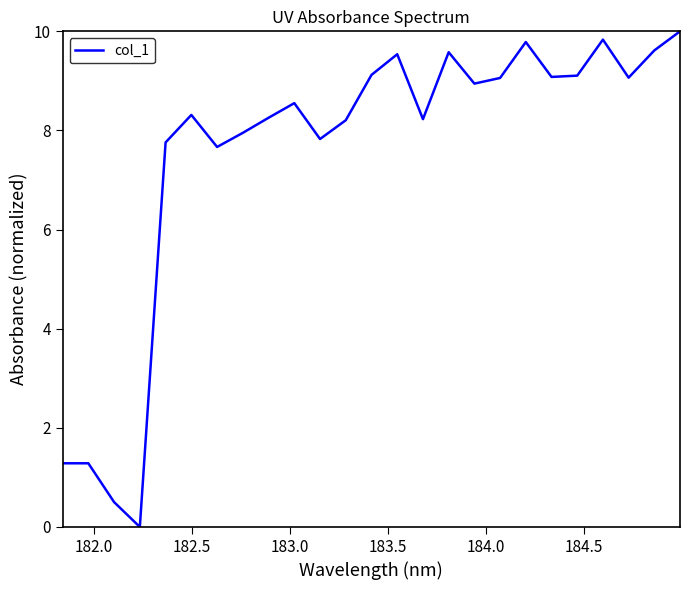

What is the greatest value displayed?

10.0